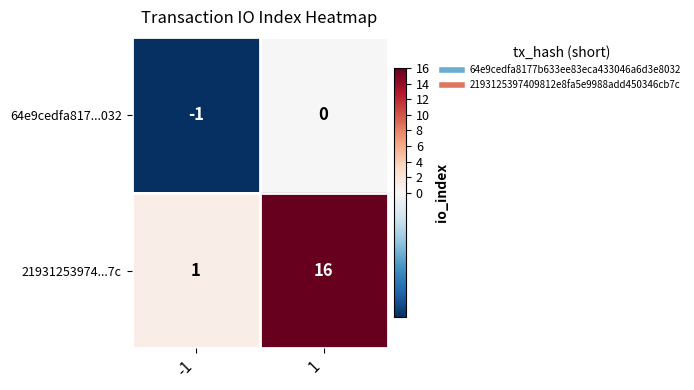

Reading left to right, transcribe all the data shown in this chart.

64e9cedfa817...032: -1=-1	1=0
21931253974...7c: -1=1	1=16